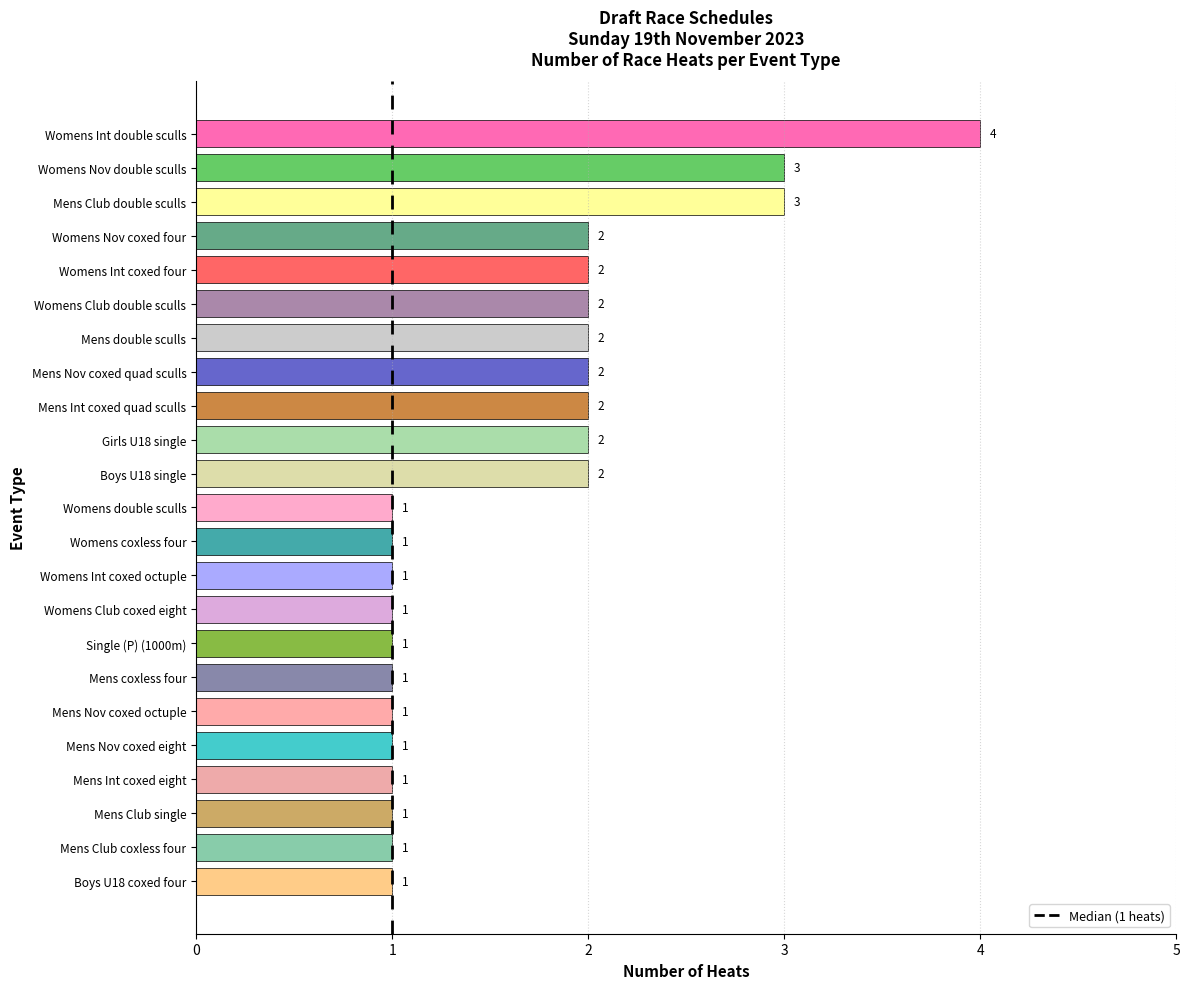

What is the sum of the values at Womens coxless four and Womens Nov double sculls?

4